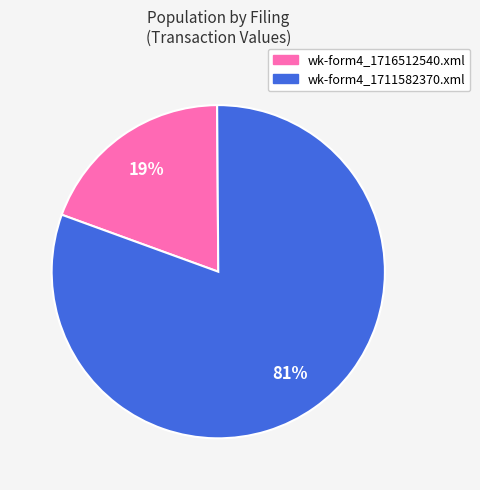

Is wk-form4_1716512540.xml the majority of the pie?

No